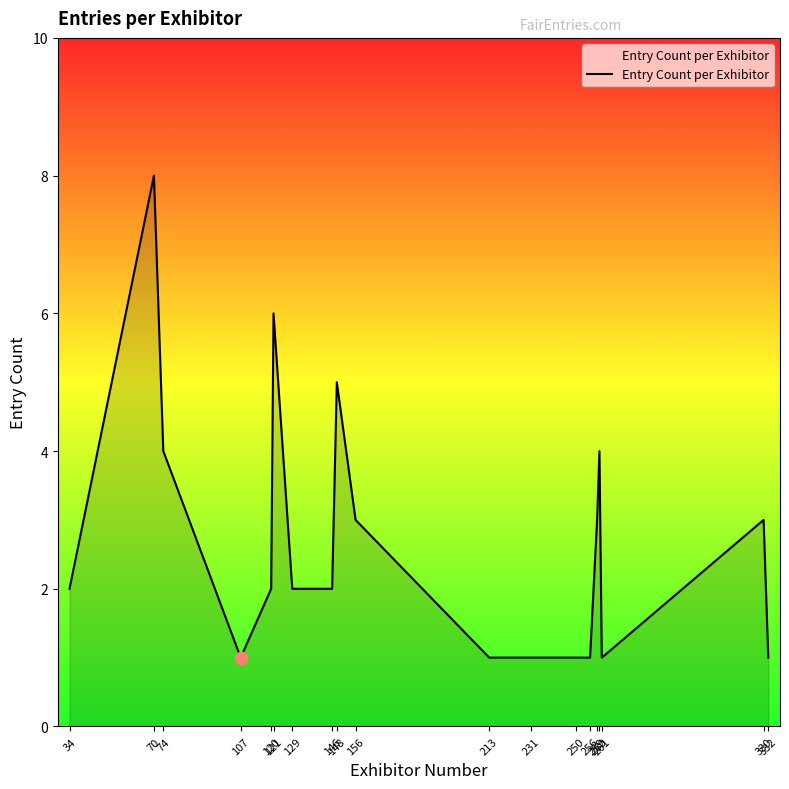

What is the change in value from 34 to 231?

-1